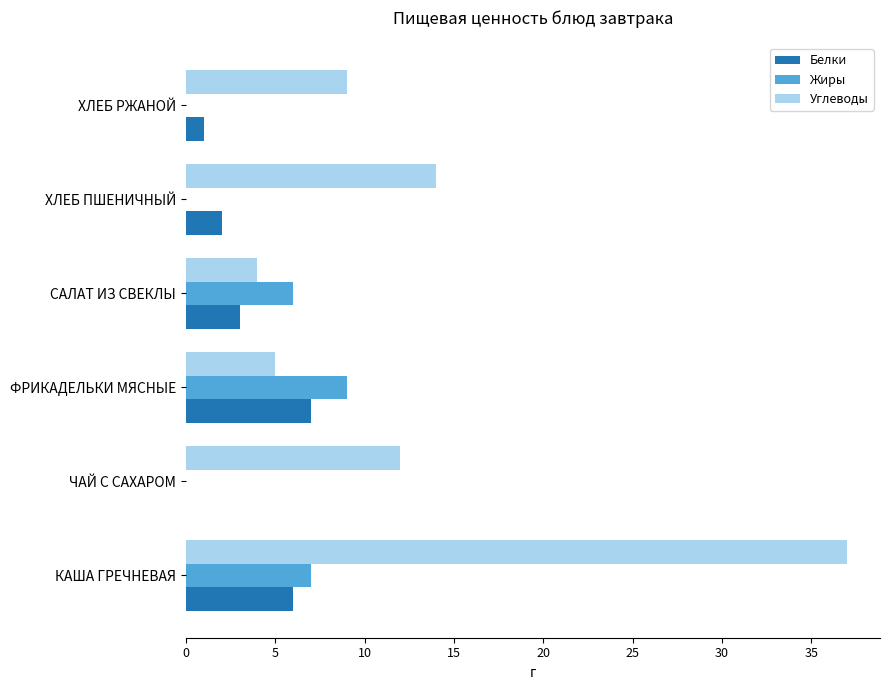

Which series has the widest spread of values?

Углеводы